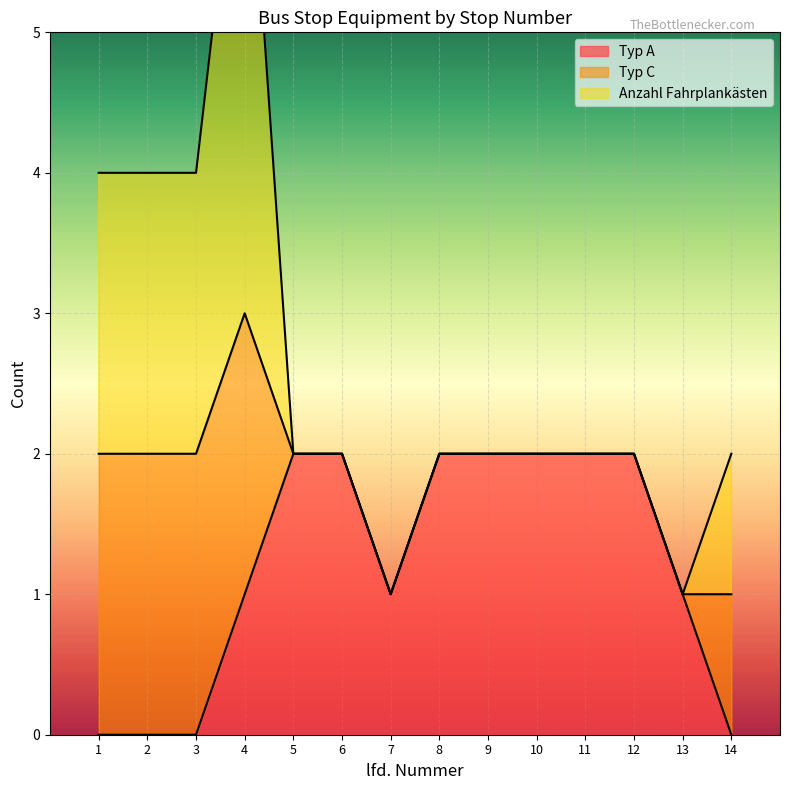

The value of Anzahl Fahrplankästen at 11 is -2. True or false?

False